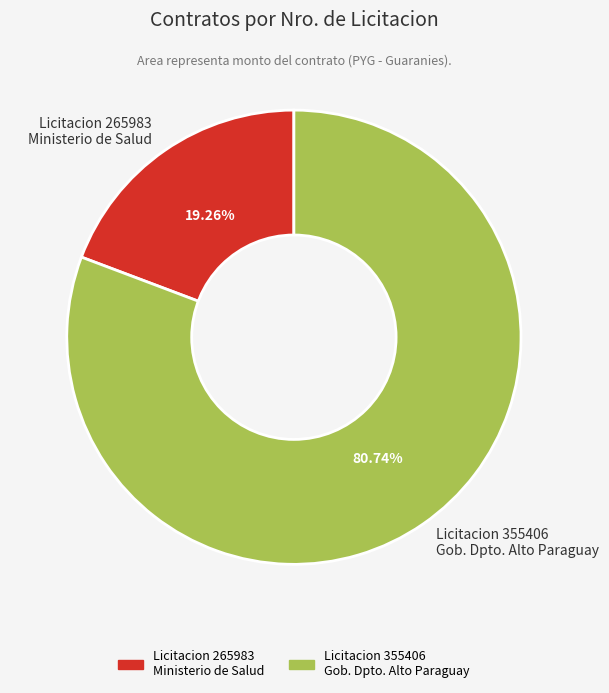

Is there a majority slice in this chart?

Yes